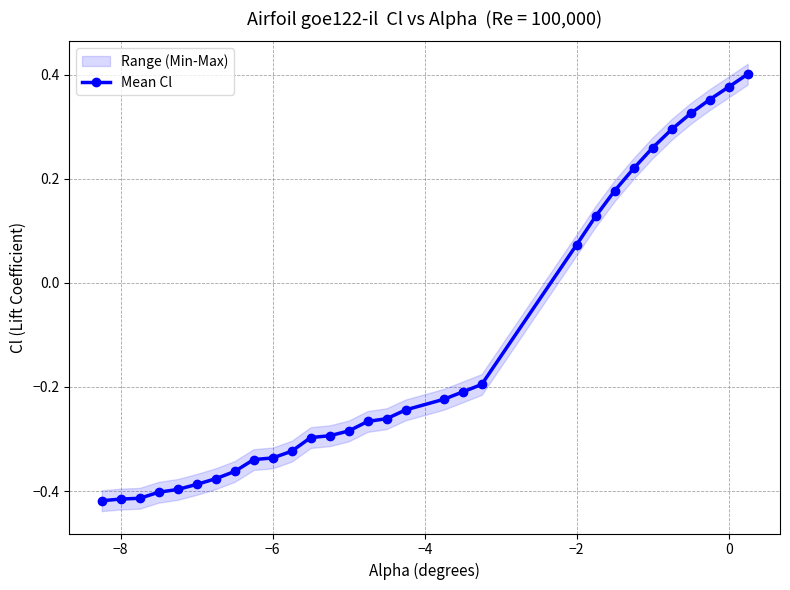

Where does the Mean Cl series first go above 0?

−2